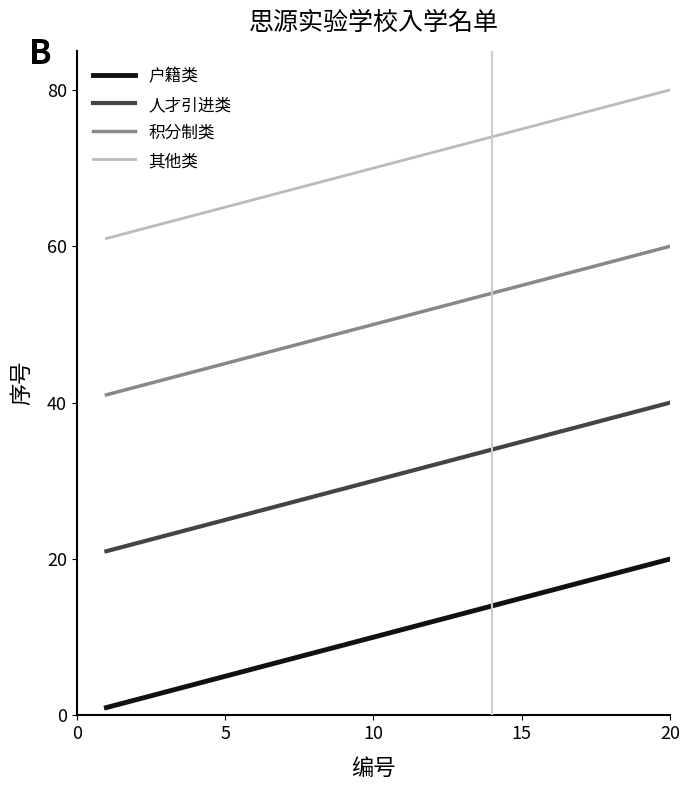

True or false: 积分制类 and 其他类 intersect in this chart.

False